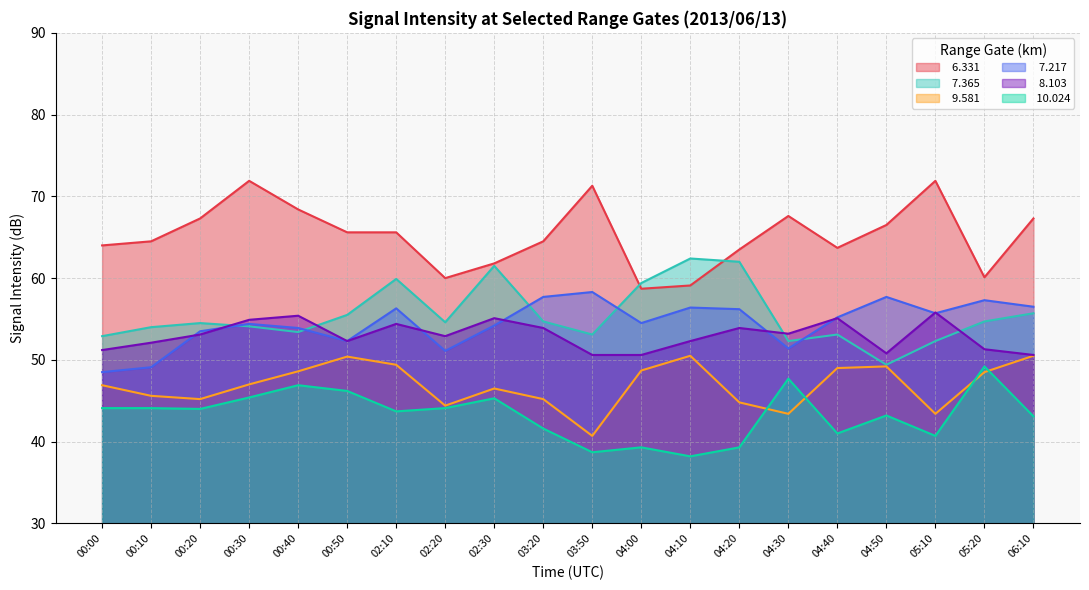

True or false:  10.024 and   7.217 cross at least once.

False